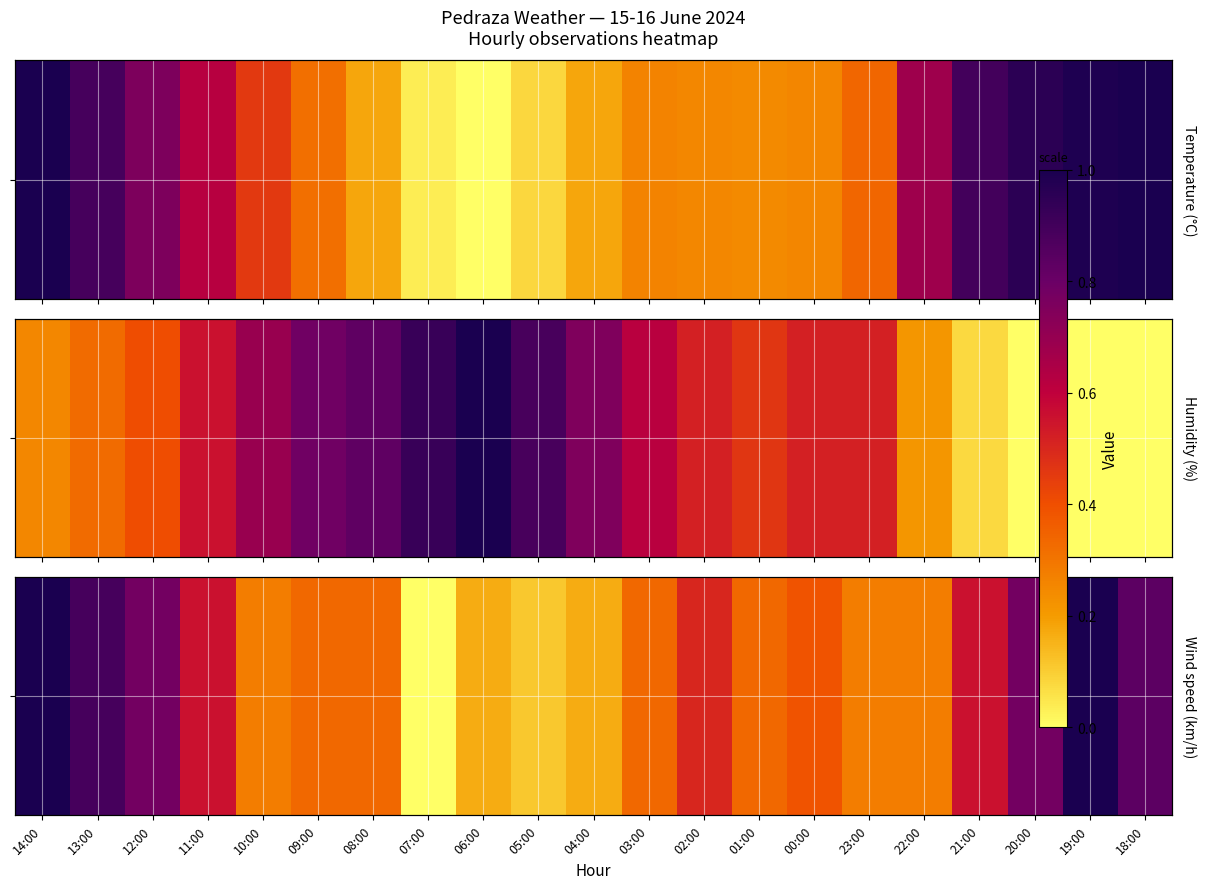

What is the maximum value shown in the chart?

18